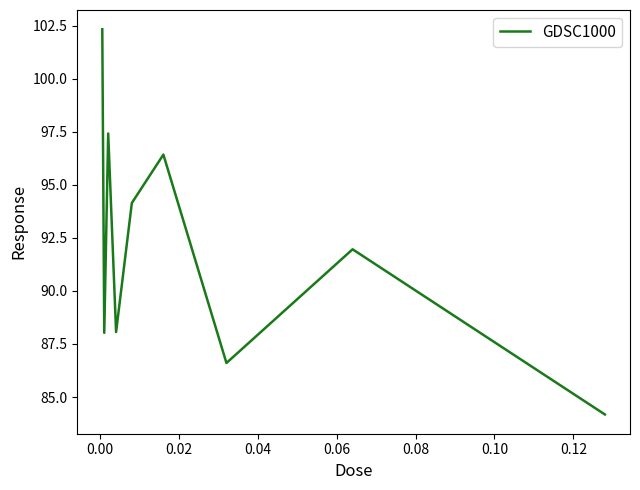

How many categories are shown in the chart?

9